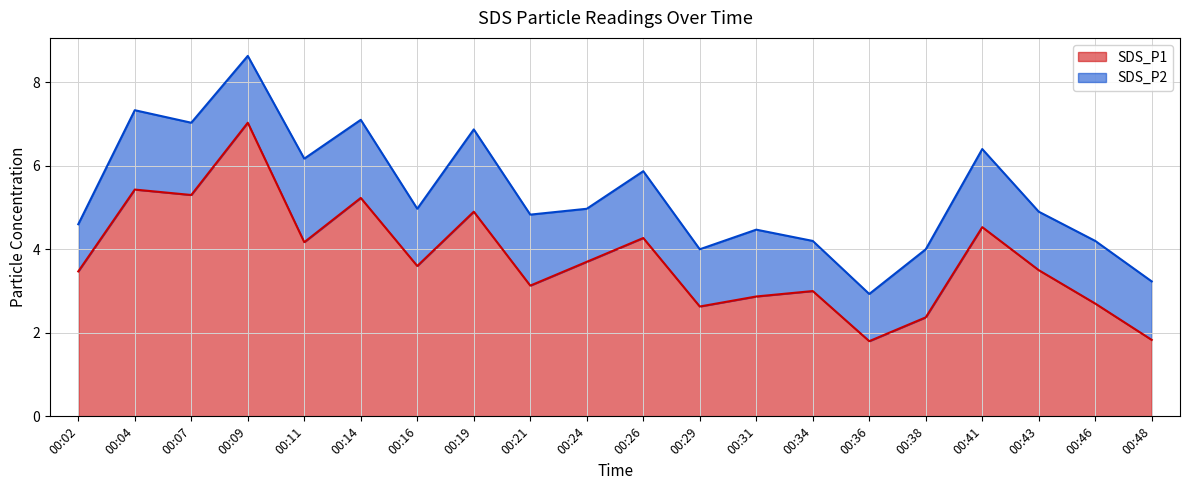

The value at 00:43 is 1.9. True or false?

False